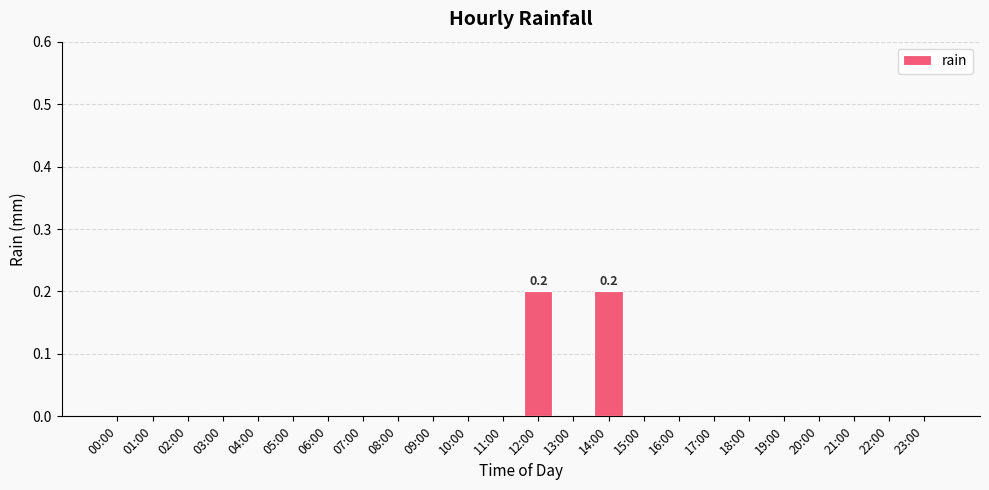

What is the change in value from 09:00 to 14:00?

+0.2